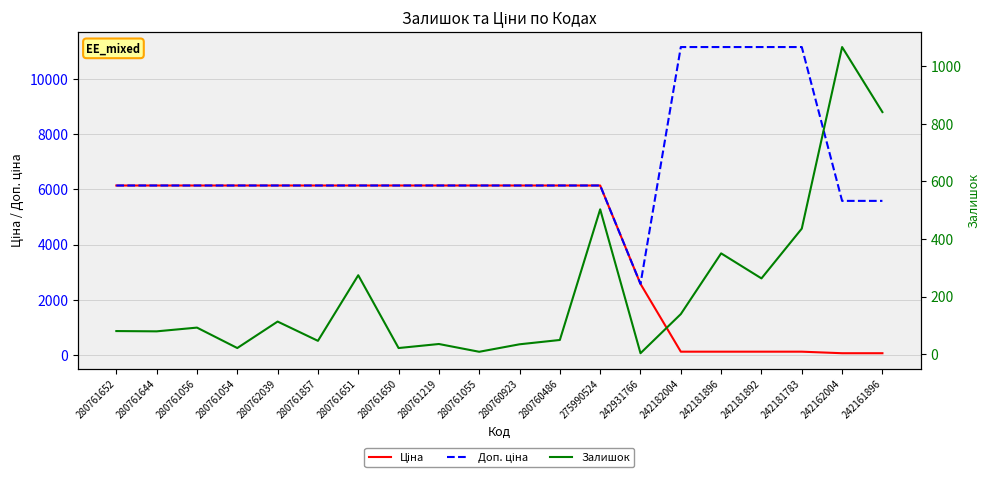

What is the highest value of the Доп. ціна series?

11169.0